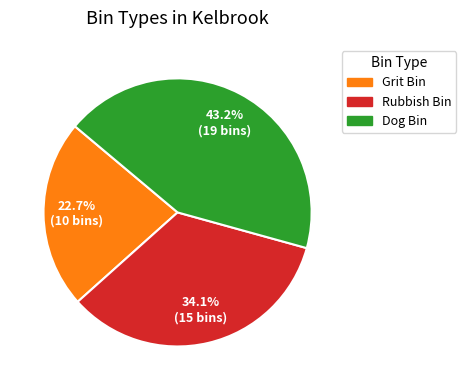

What is the total percentage of Grit Bin and Rubbish Bin?

56.8%